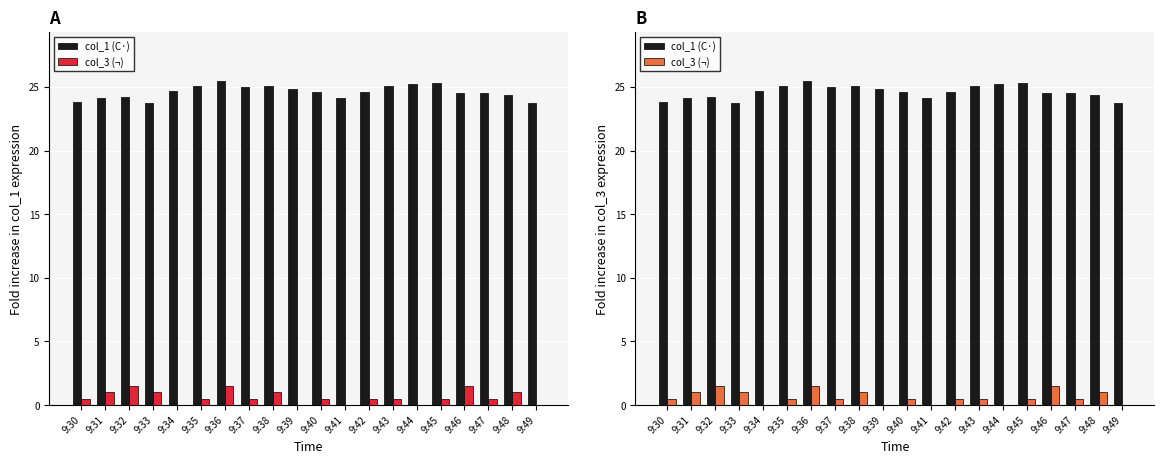

What is the sum of the col_1 (C·) values at 9:49 and 9:38?

48.8